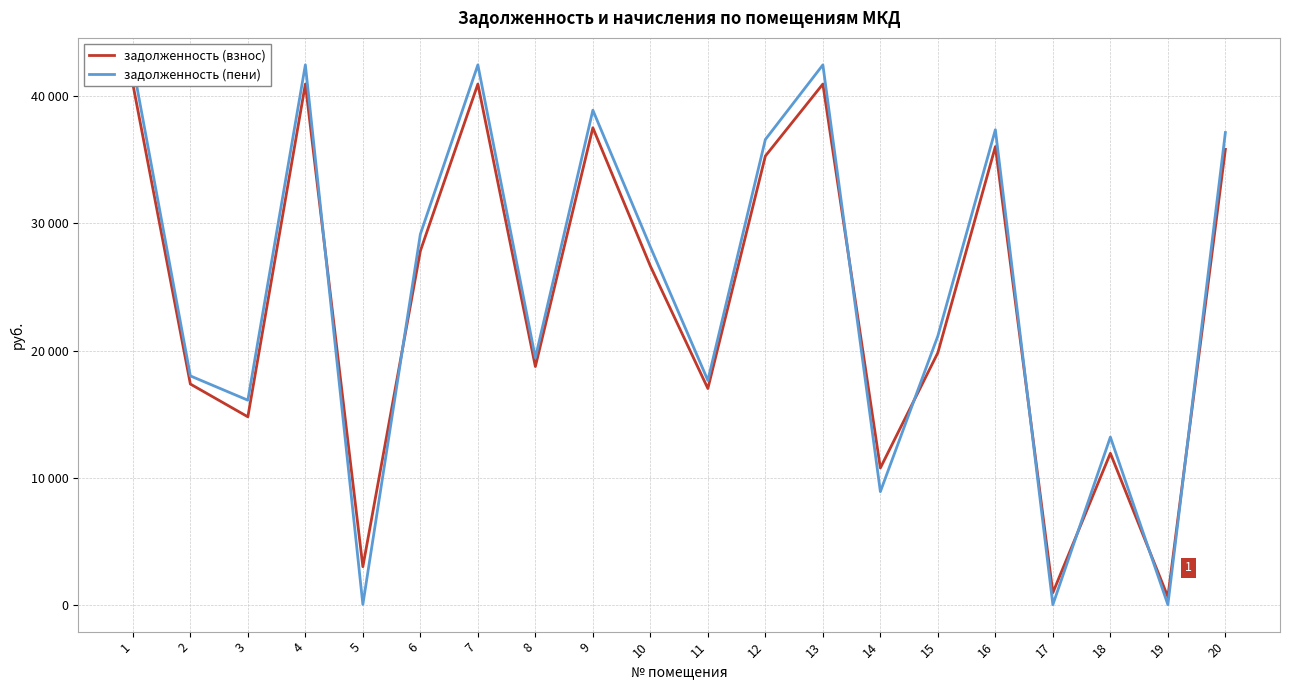

What is the value of the задолженность (пени) point at the 10th from the left?

28156.4